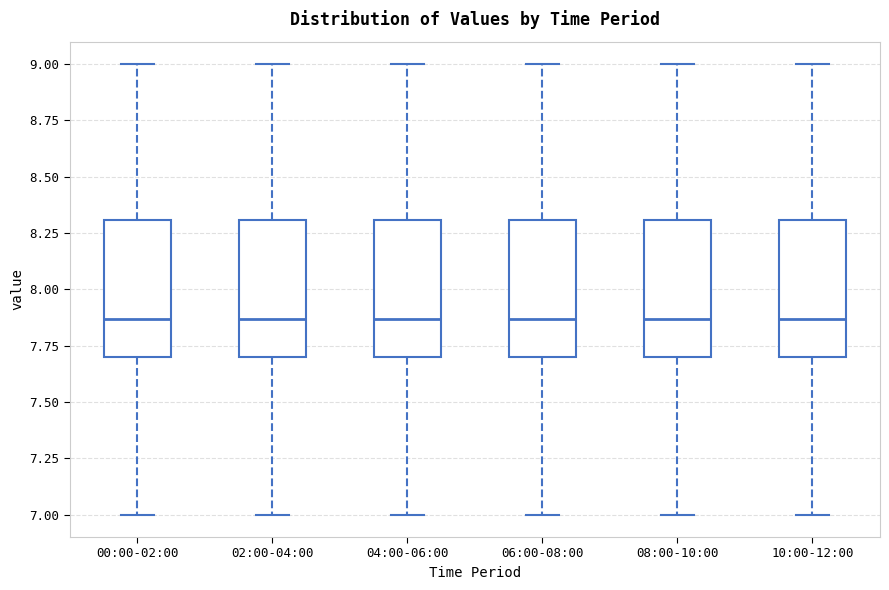

Reading left to right, read every box against the y-axis: the position of its median line, the range the box covers, and the ends of its whiskers. The values are not printed on the chart, so give them approximately, as read against the axis.

00:00-02:00: median 7.85, box 7.70 to 8.30, whiskers 7.00 to 9.00
02:00-04:00: median 7.85, box 7.70 to 8.30, whiskers 7.00 to 9.00
04:00-06:00: median 7.85, box 7.70 to 8.30, whiskers 7.00 to 9.00
06:00-08:00: median 7.85, box 7.70 to 8.30, whiskers 7.00 to 9.00
08:00-10:00: median 7.85, box 7.70 to 8.30, whiskers 7.00 to 9.00
10:00-12:00: median 7.85, box 7.70 to 8.30, whiskers 7.00 to 9.00